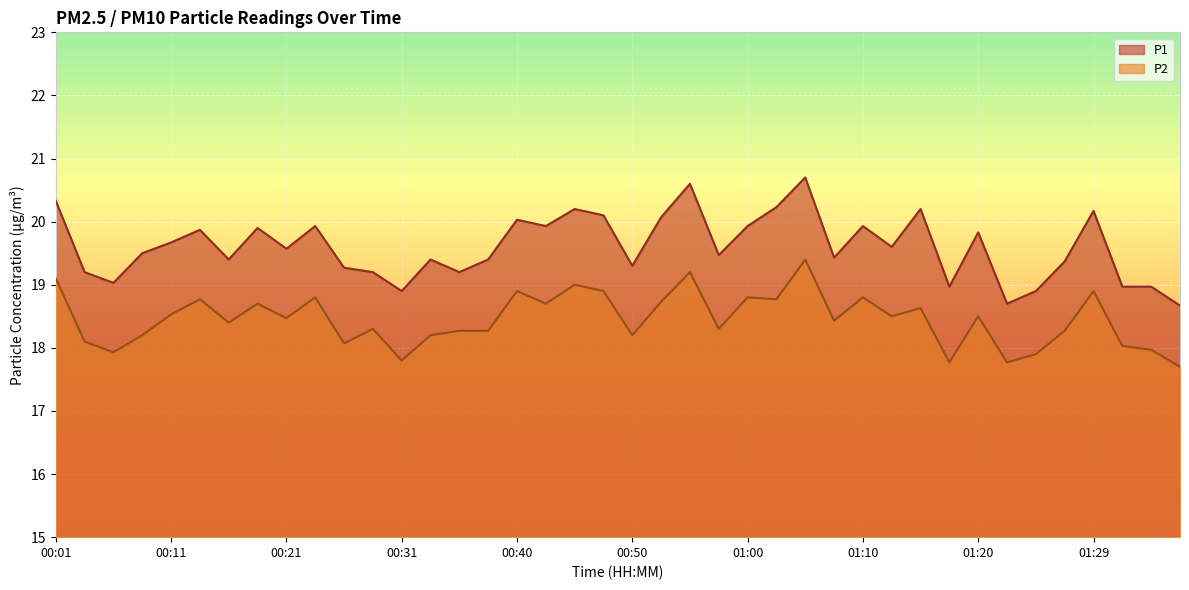

What is the difference between the second highest and second lowest values in the P2 series?

1.4